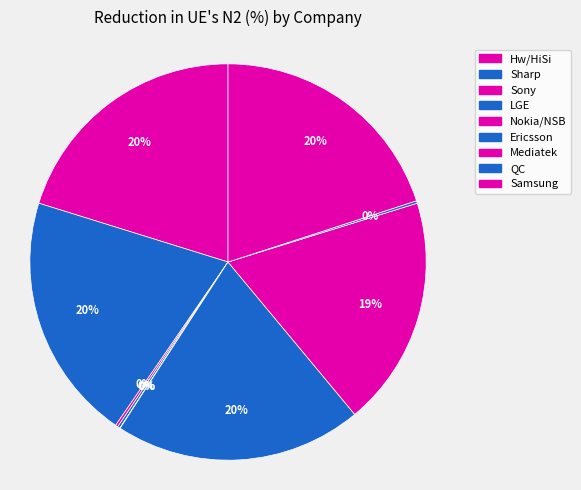

To the nearest percent, what is the combined percentage of Sony and Mediatek?

19%